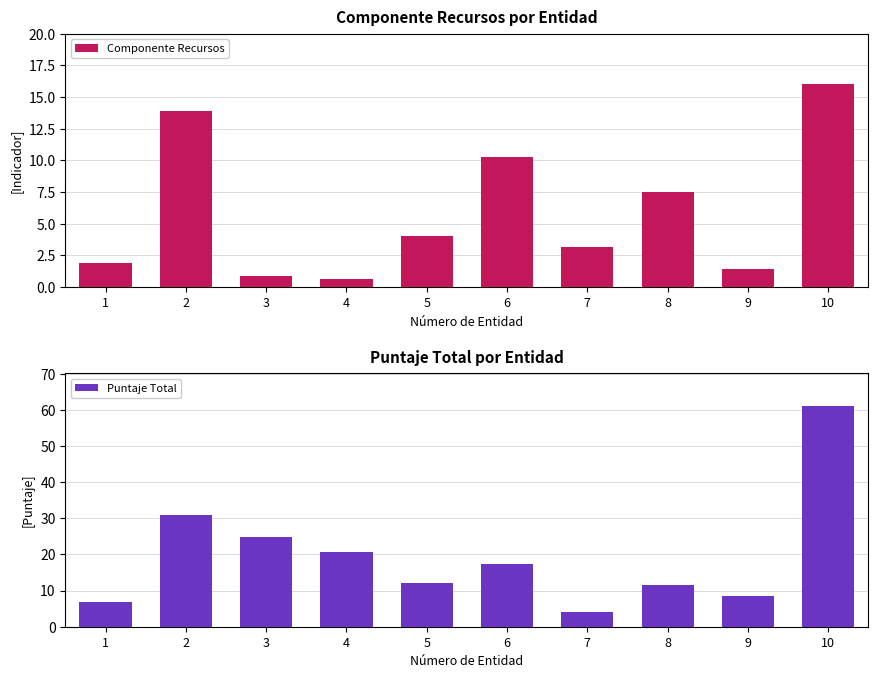

Rank the series by their average value, from highest to lowest.

Puntaje Total, Componente Recursos